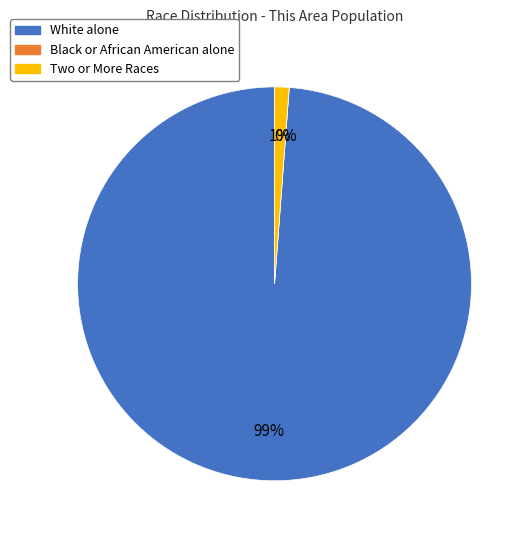

Count the number of slices in the pie.

3